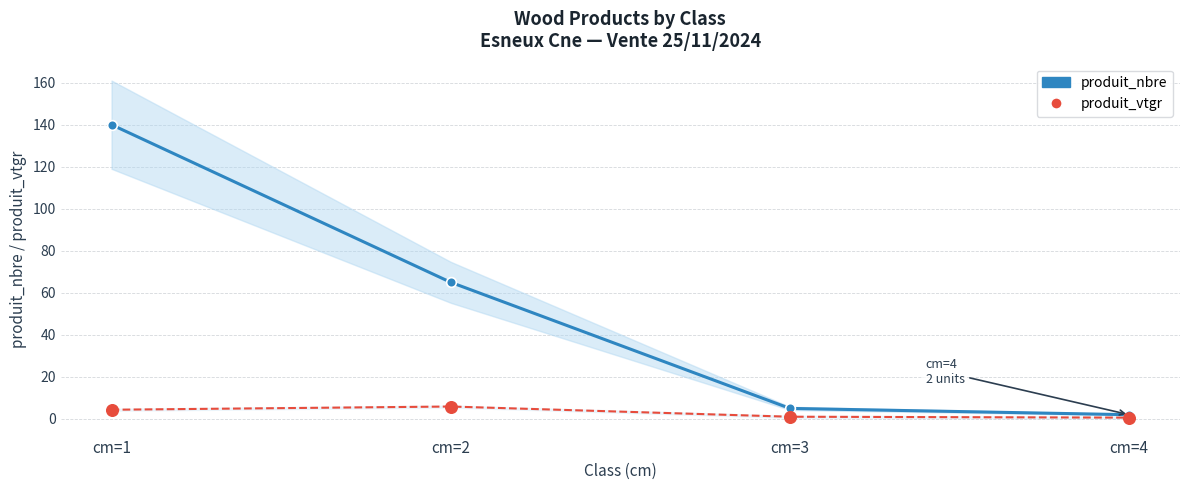

Which series has the largest Y range (max minus min)?

produit_nbre